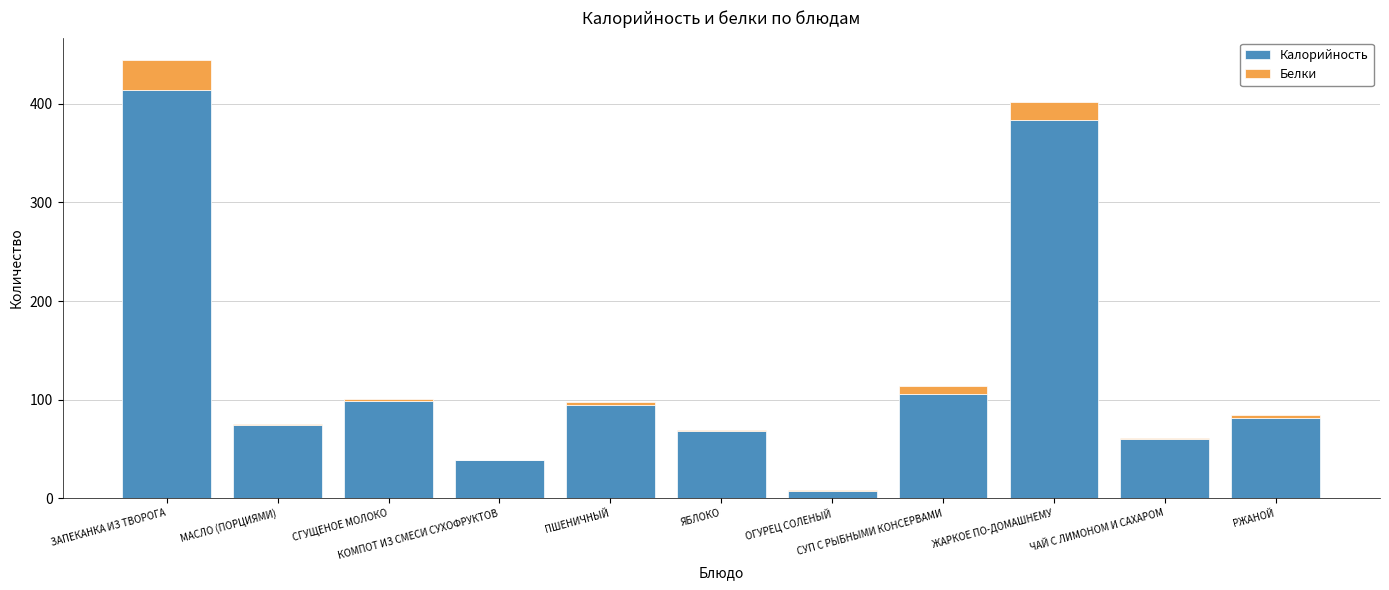

What is the highest value of the Калорийность series?

414.2